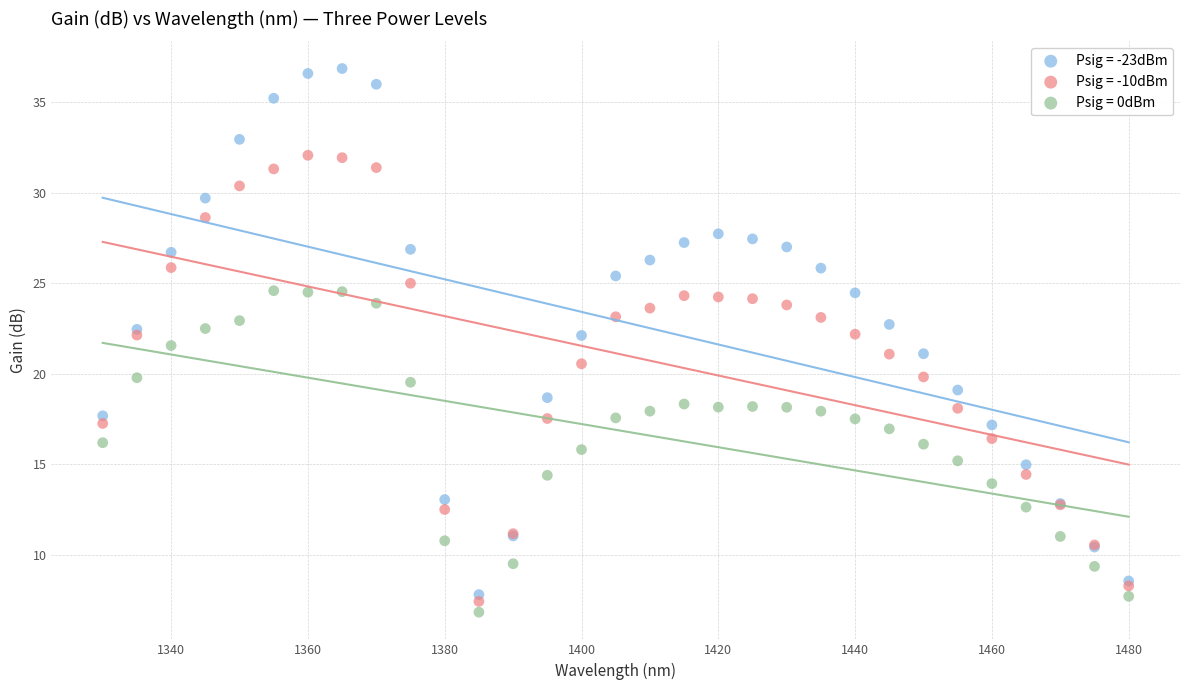

Which series reaches the maximum Y coordinate?

Psig = -23dBm